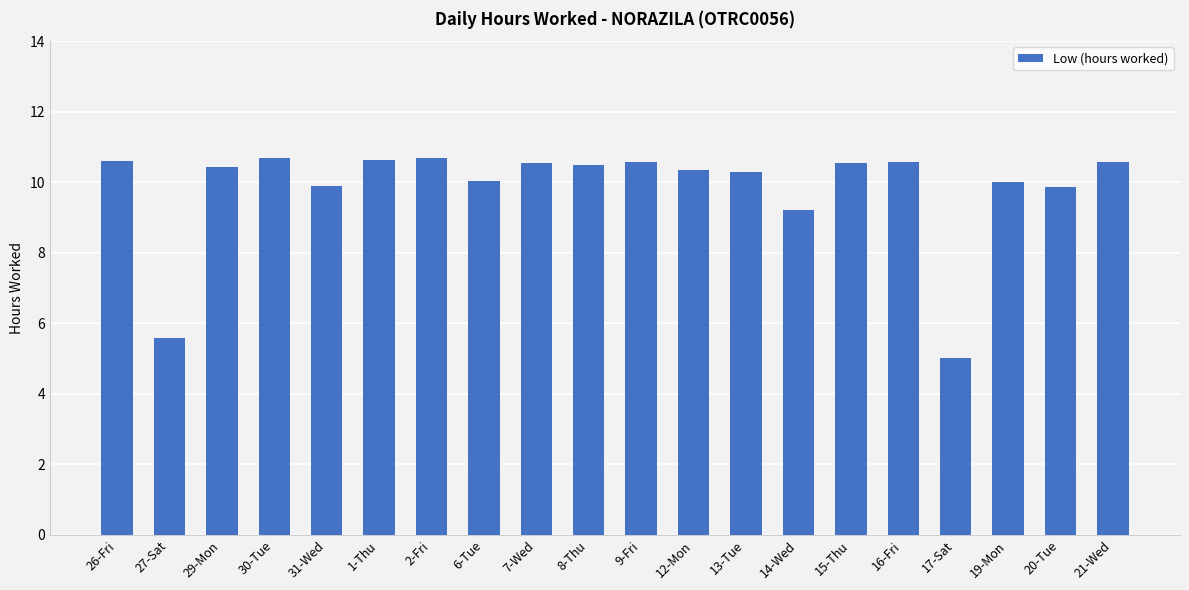

What is the sum of all values?

196.6